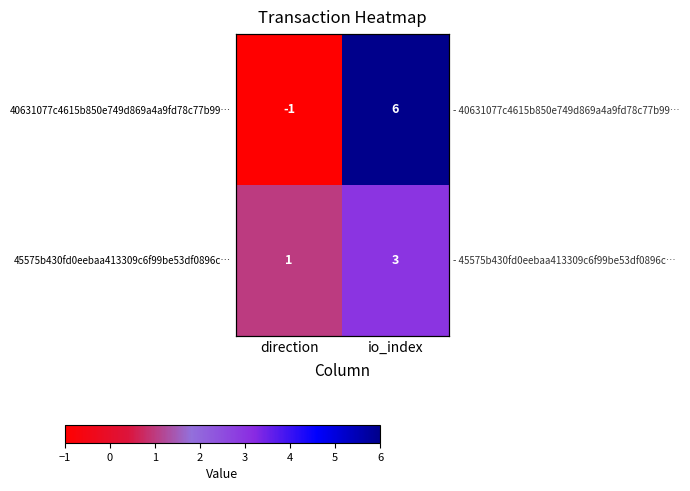

What is the difference between the highest and lowest values at direction?

2